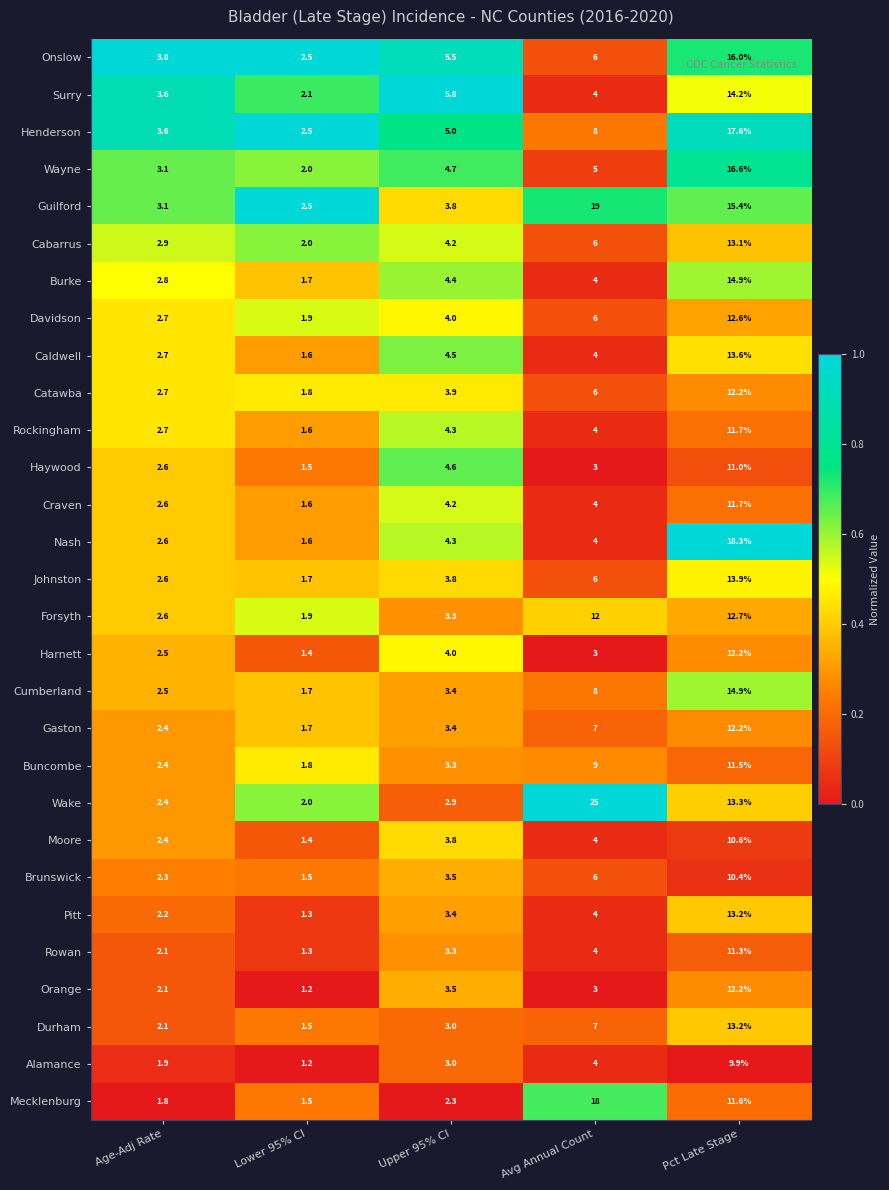

Which series changed the most between Lower 95% CI and Upper 95% CI?

Surry